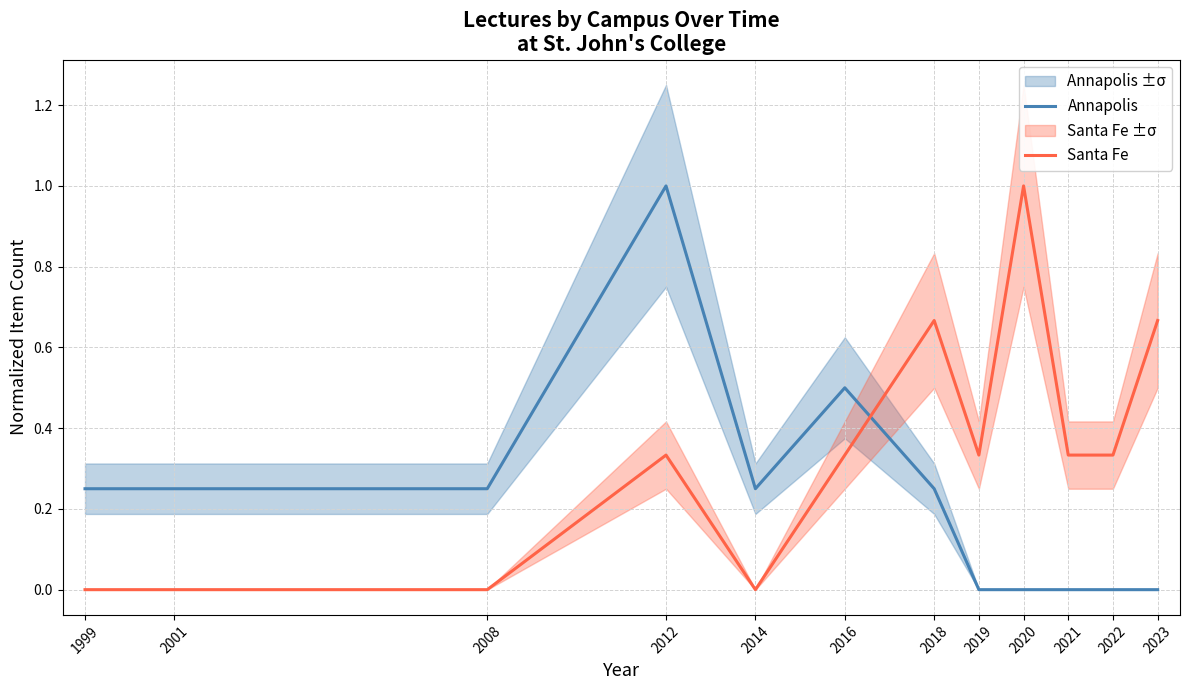

What is the total value across all series at 1999?

0.2